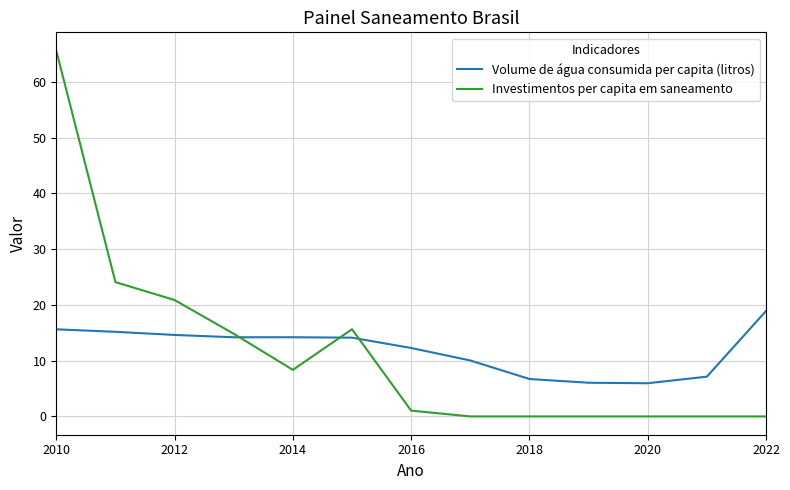

Rank the series by their maximum value, from highest to lowest.

Investimentos per capita em saneamento, Volume de água consumida per capita (litros)